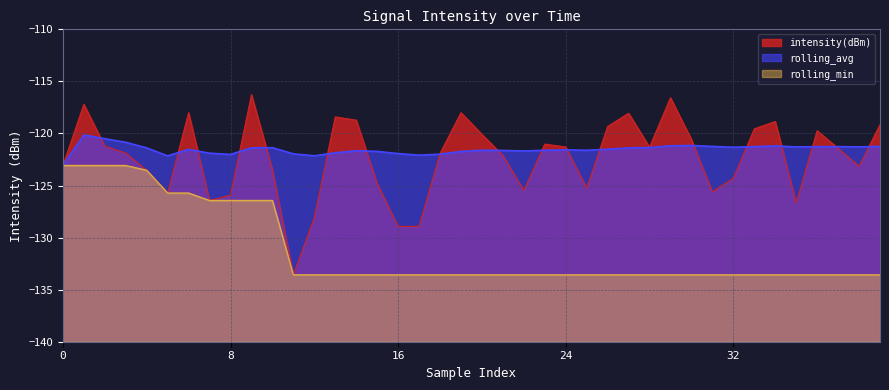

Which series has the largest range (max minus min)?

intensity(dBm)